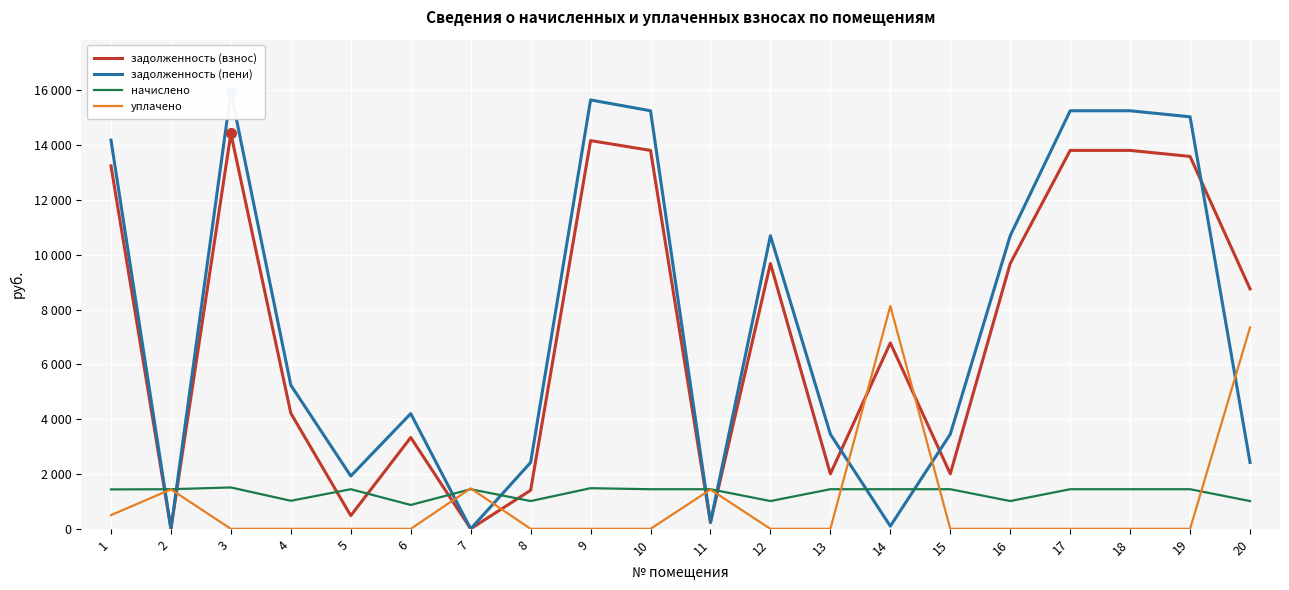

How many series are shown in this chart?

4